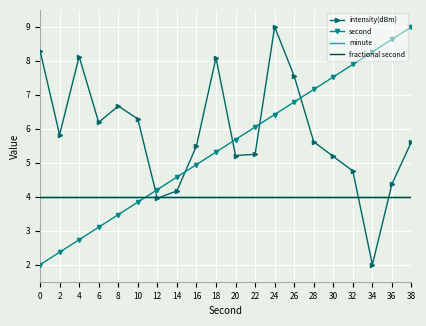

What is the value of the intensity(dBm) point at the 11th from the left?

5.2